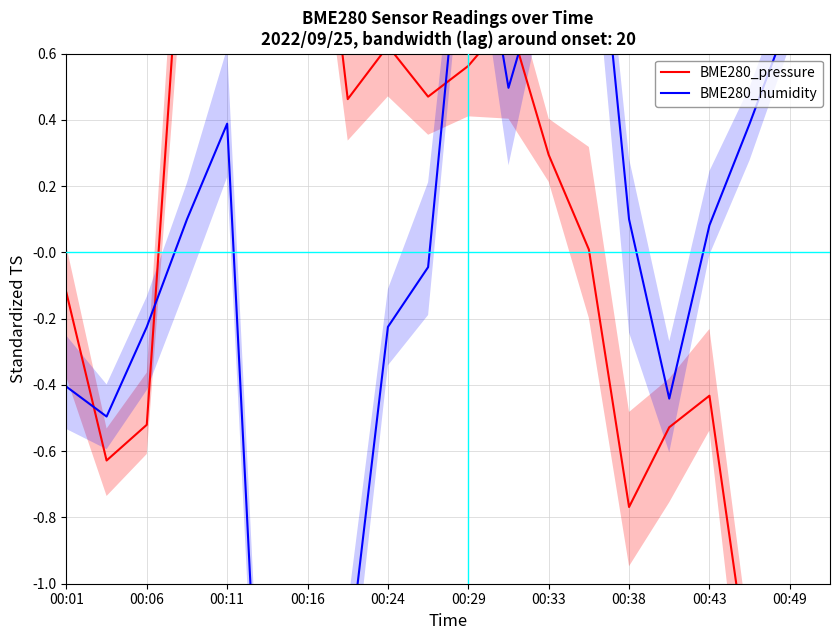

Rank the series by their maximum value, from lowest to highest.

BME280_pressure, BME280_humidity